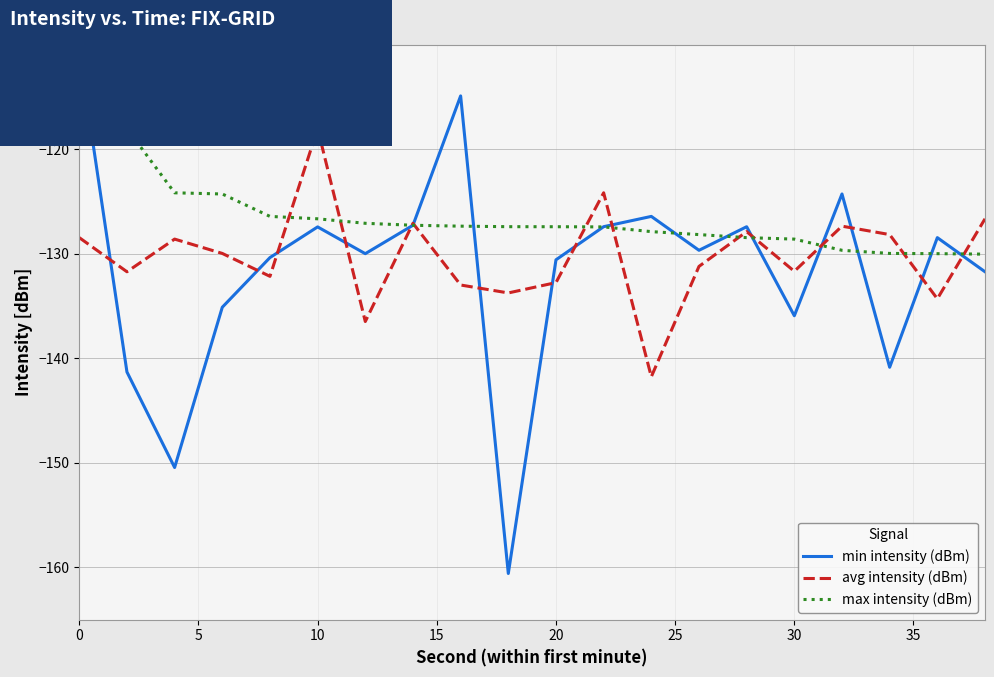

Which series has the largest total across all categories?

max intensity (dBm)